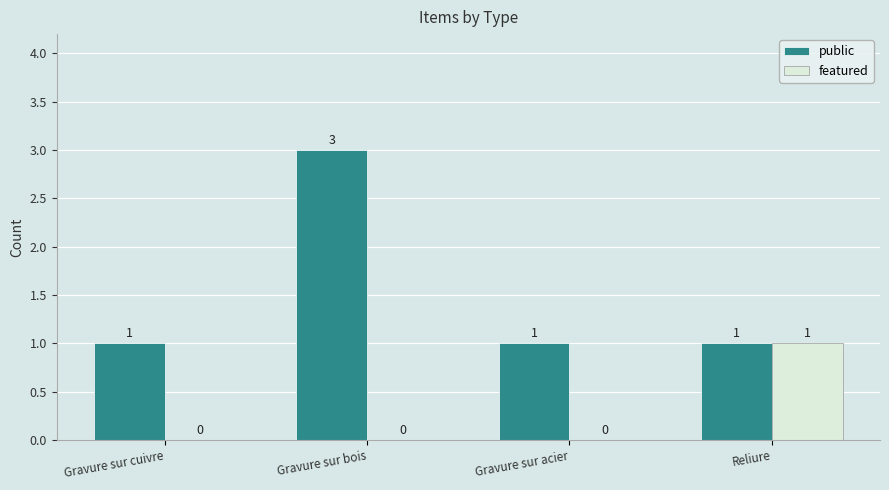

How many data points in public are above 1?

1